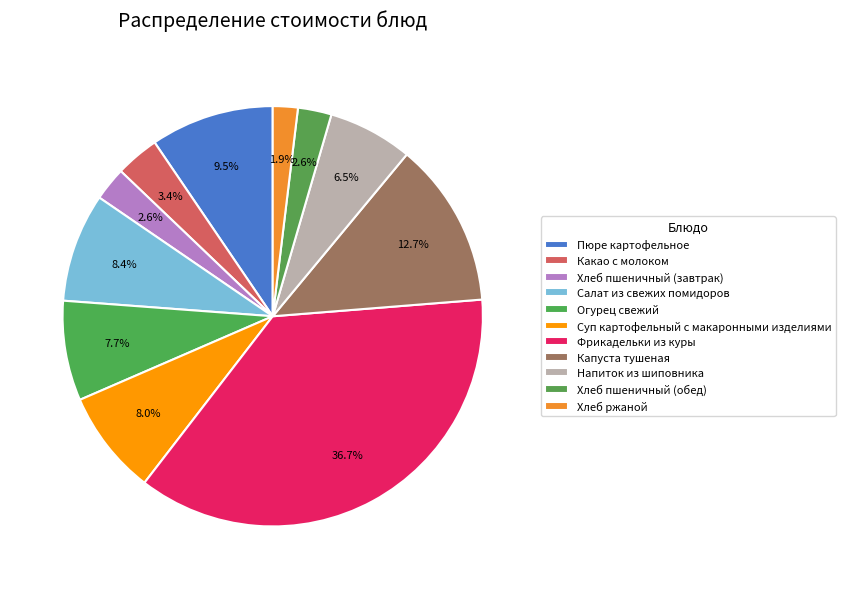

What is the smallest slice in the pie chart?

Хлеб ржаной